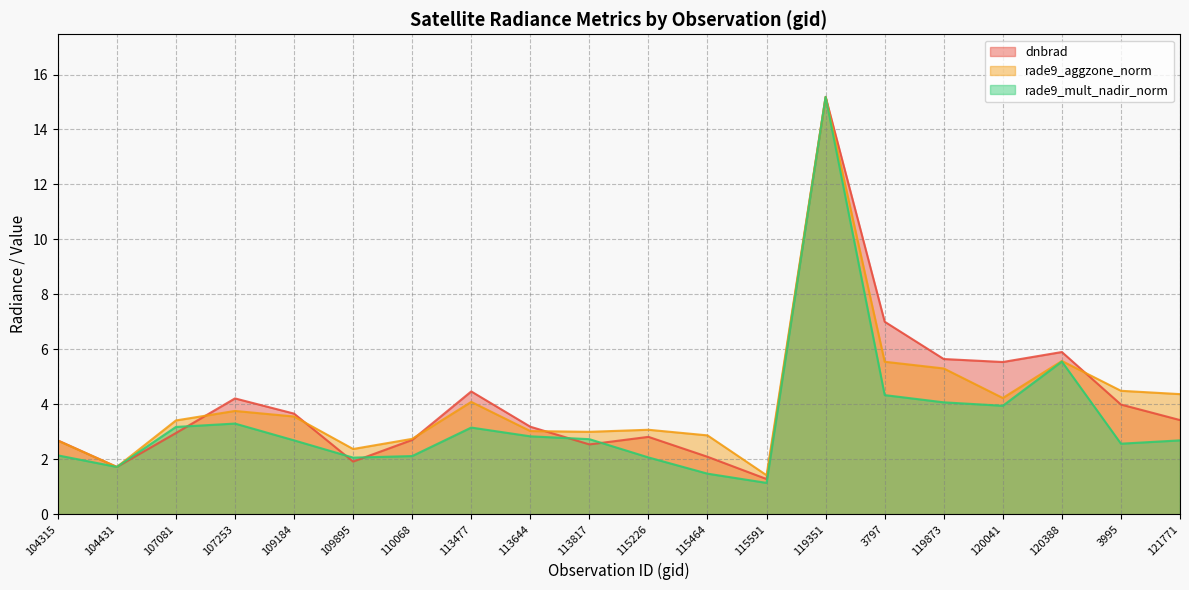

Read the rade9_aggzone_norm value at 113477.

4.1